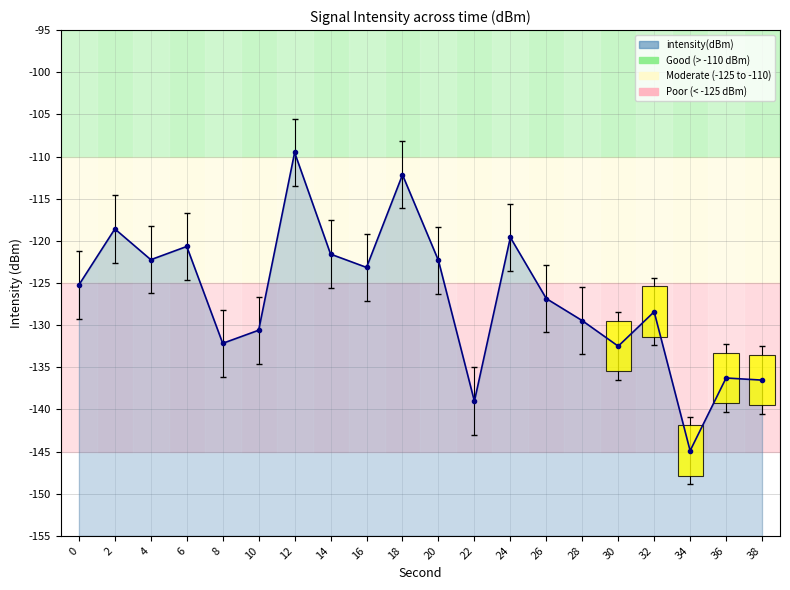

True or false: the data has more than 0 interior local peaks.

True